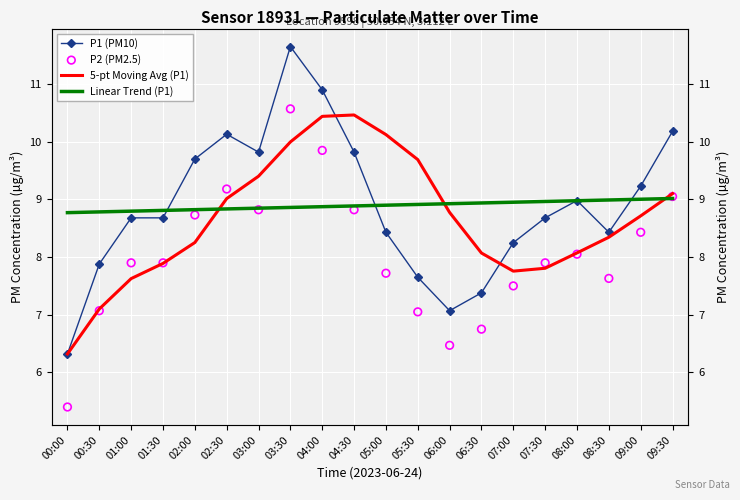

At which category is the sum across all series the highest?

03:30